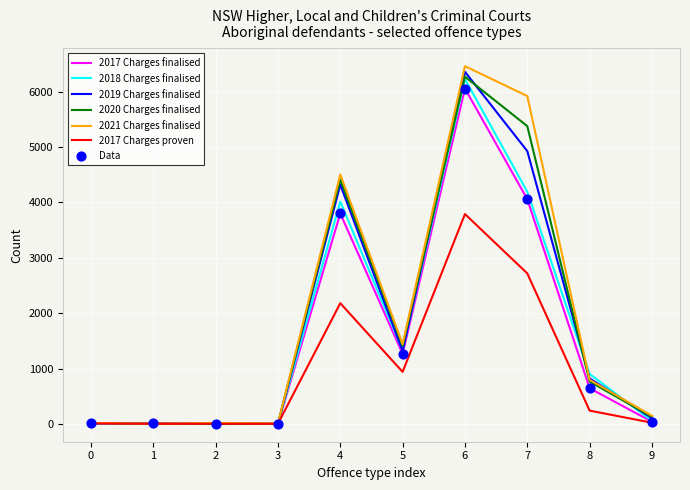

Which series has the largest range (max minus min)?

2021 Charges finalised